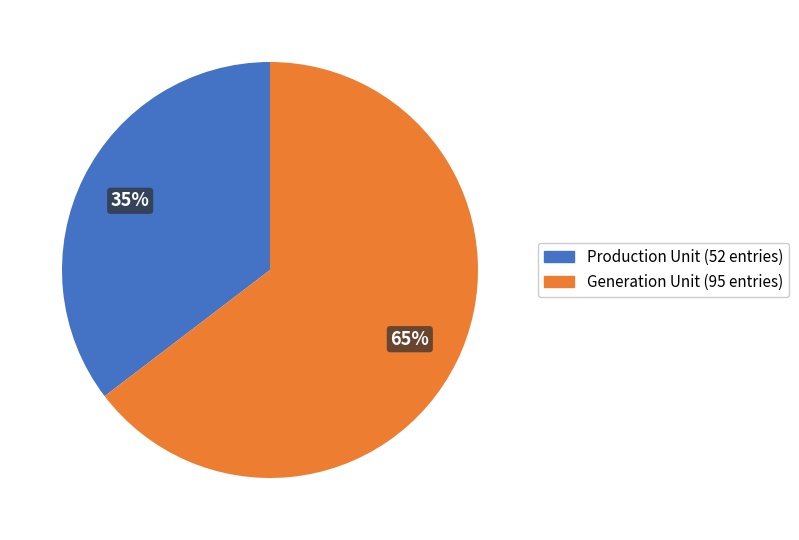

Is there any slice that represents more than half of the pie?

Yes